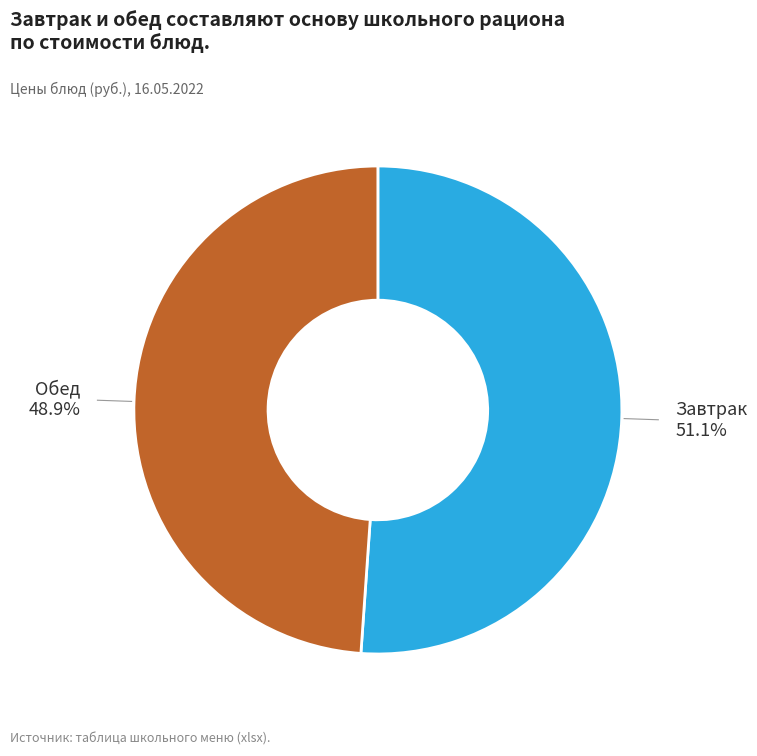

Is there any slice that represents more than half of the pie?

Yes